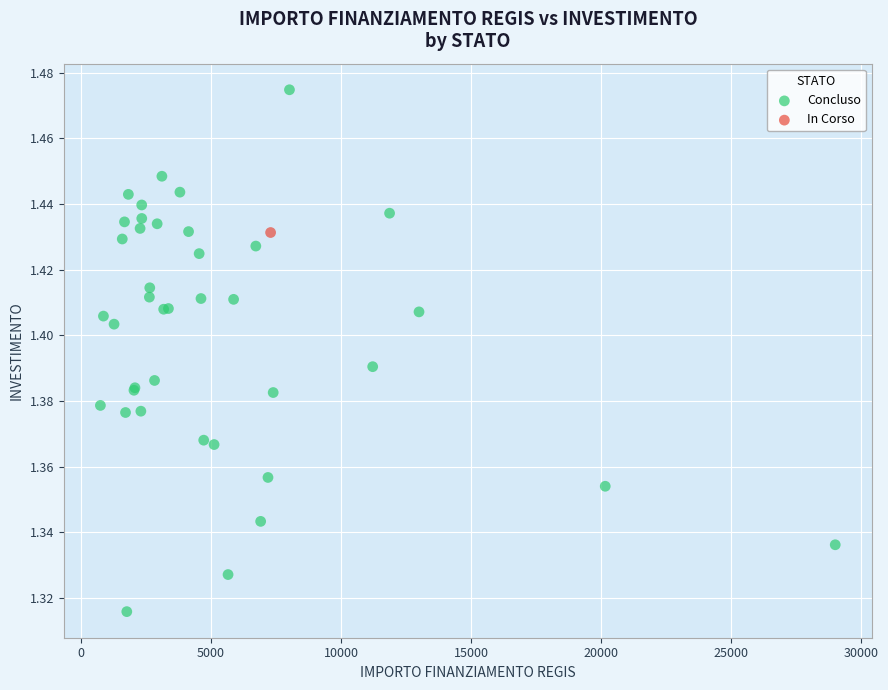

What are all the series names shown in the legend?

Concluso, In Corso